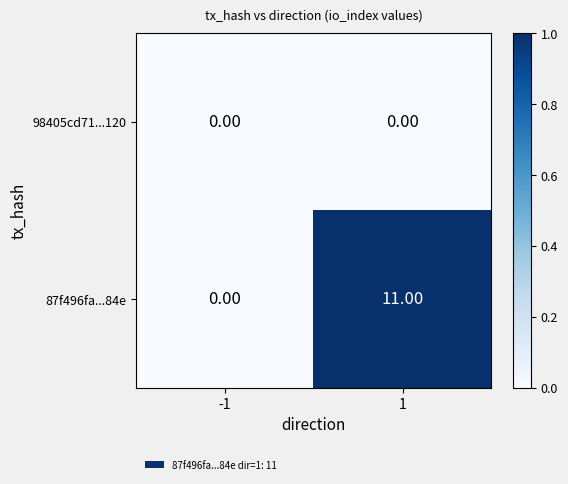

List the series in order of their peak value, highest first.

87f496fa...84e, 98405cd71...120